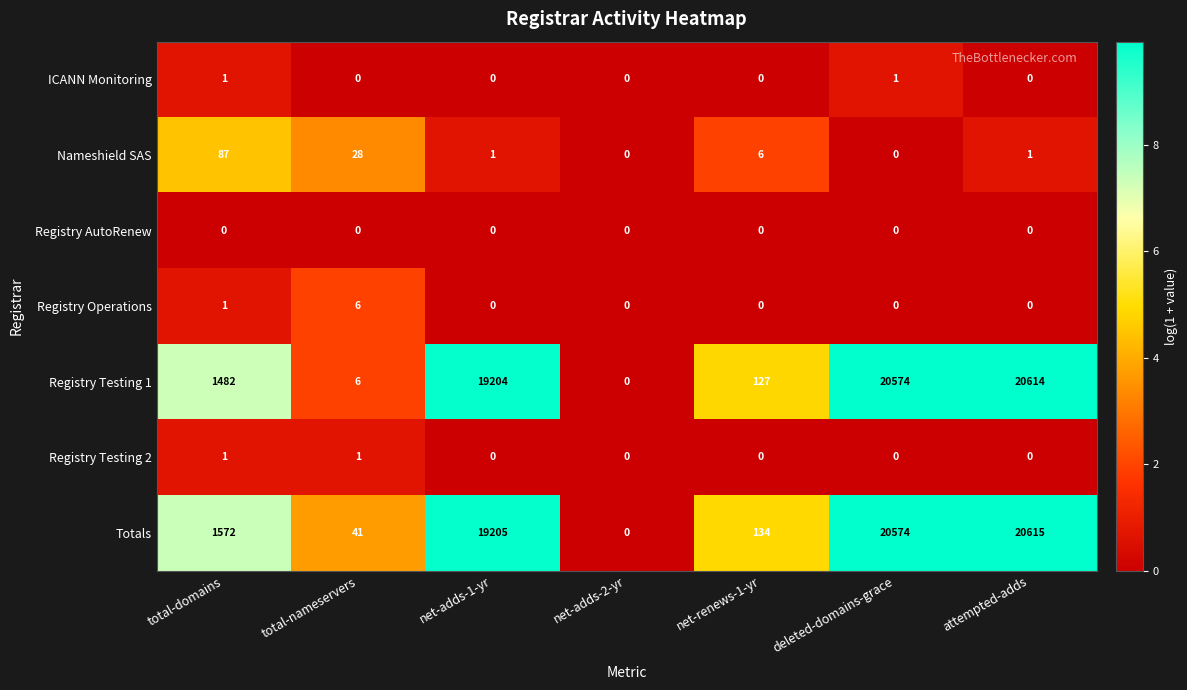

What is the sum of all Nameshield SAS values?

123